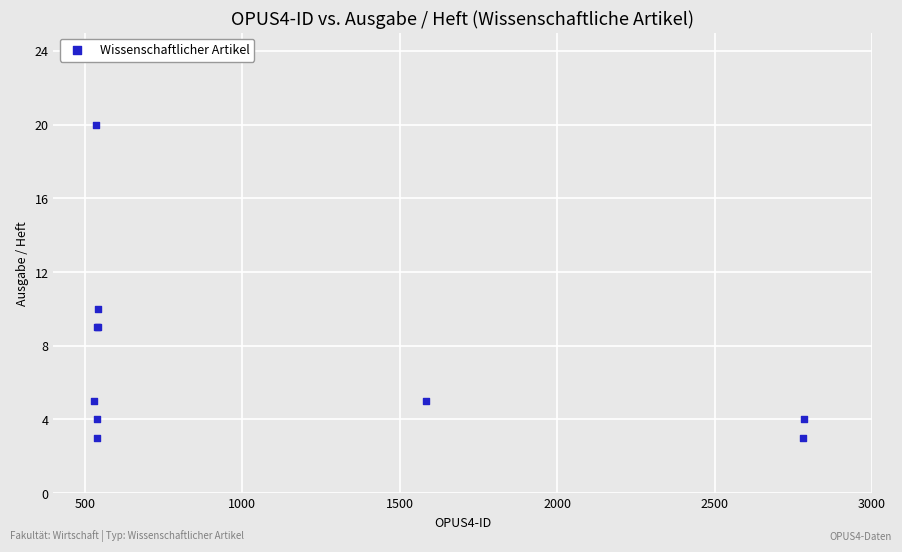

What Y value in the scatter plot is closest to 11?

10